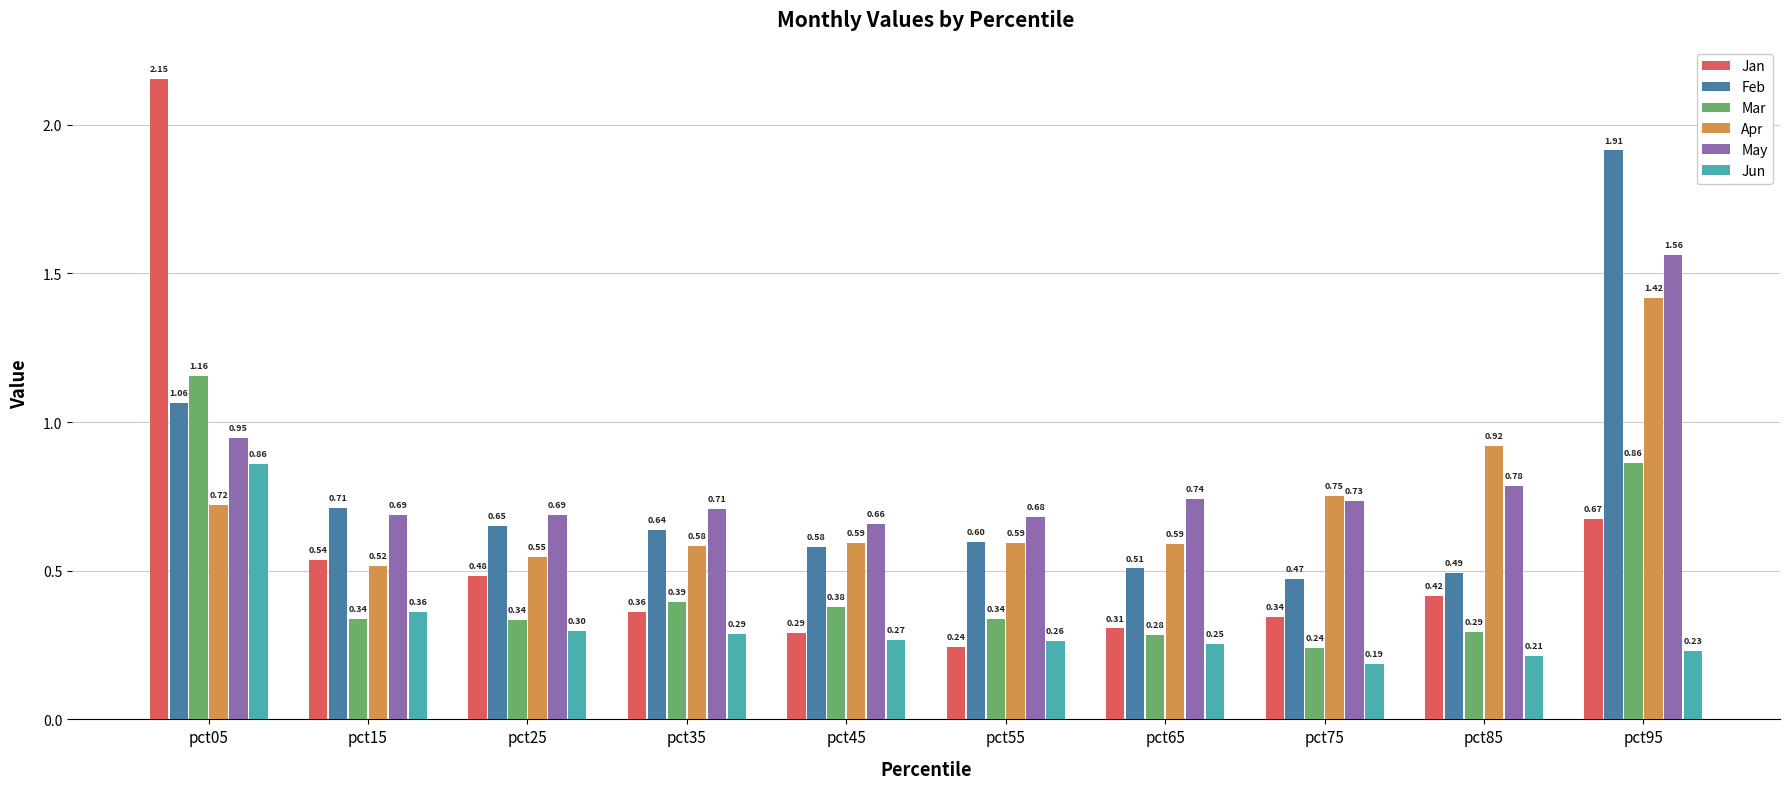

At which category is the sum across all series the highest?

pct05